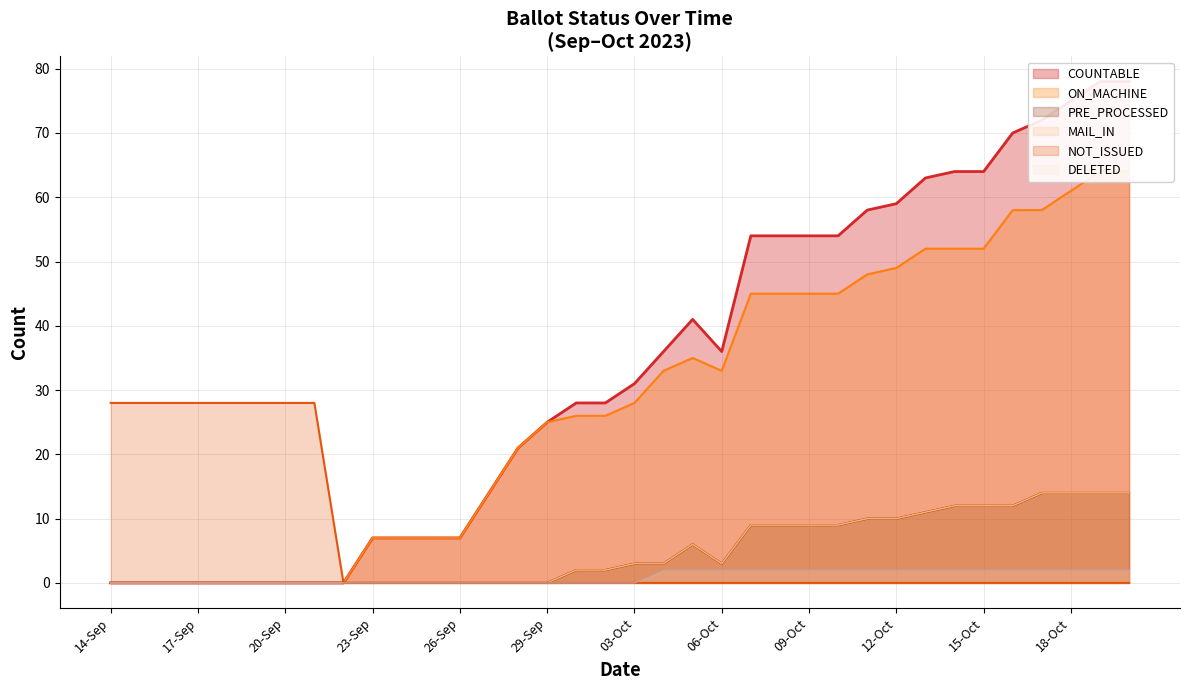

Rank the categories by MAIL_IN value from lowest to highest.

14-Sep, 15-Sep, 16-Sep, 17-Sep, 18-Sep, 19-Sep, 20-Sep, 21-Sep, 22-Sep, 23-Sep, 24-Sep, 25-Sep, 26-Sep, 27-Sep, 28-Sep, 29-Sep, 30-Sep, 02-Oct, 03-Oct, 04-Oct, 06-Oct, 05-Oct, 07-Oct, 08-Oct, 09-Oct, 10-Oct, 11-Oct, 12-Oct, 13-Oct, 14-Oct, 15-Oct, 16-Oct, 17-Oct, 18-Oct, 19-Oct, 20-Oct